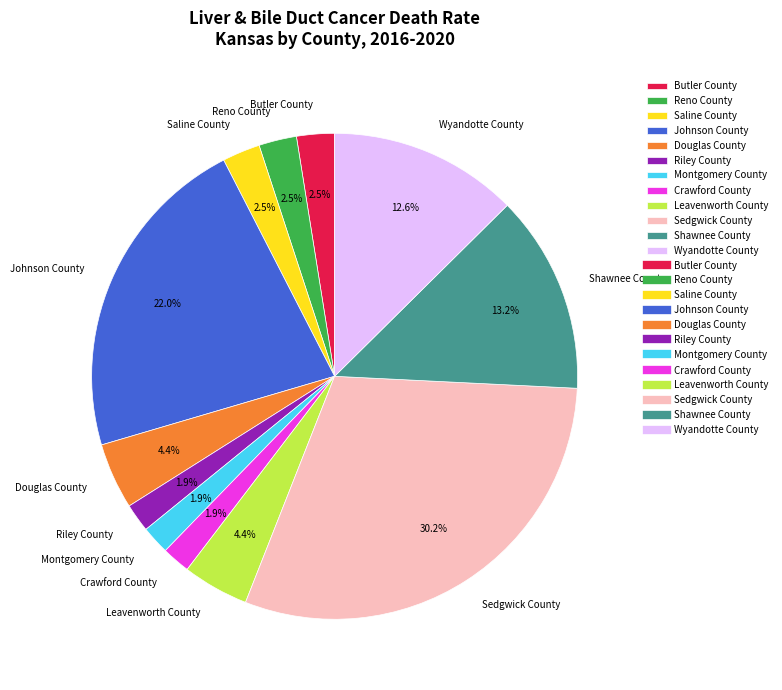

What percentage is the Shawnee County slice, to the nearest percent?

13%